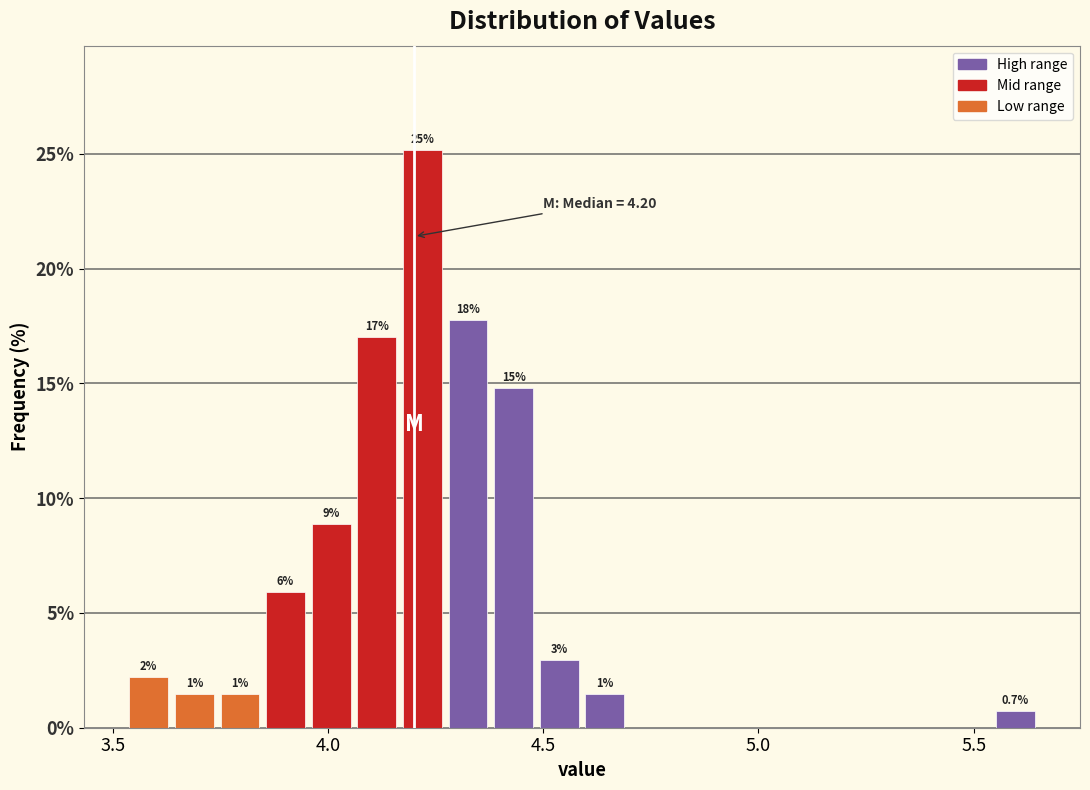

Around what value on the x-axis is the tallest bar? Give the approximate position of its centre, as read against the axis.

4.20